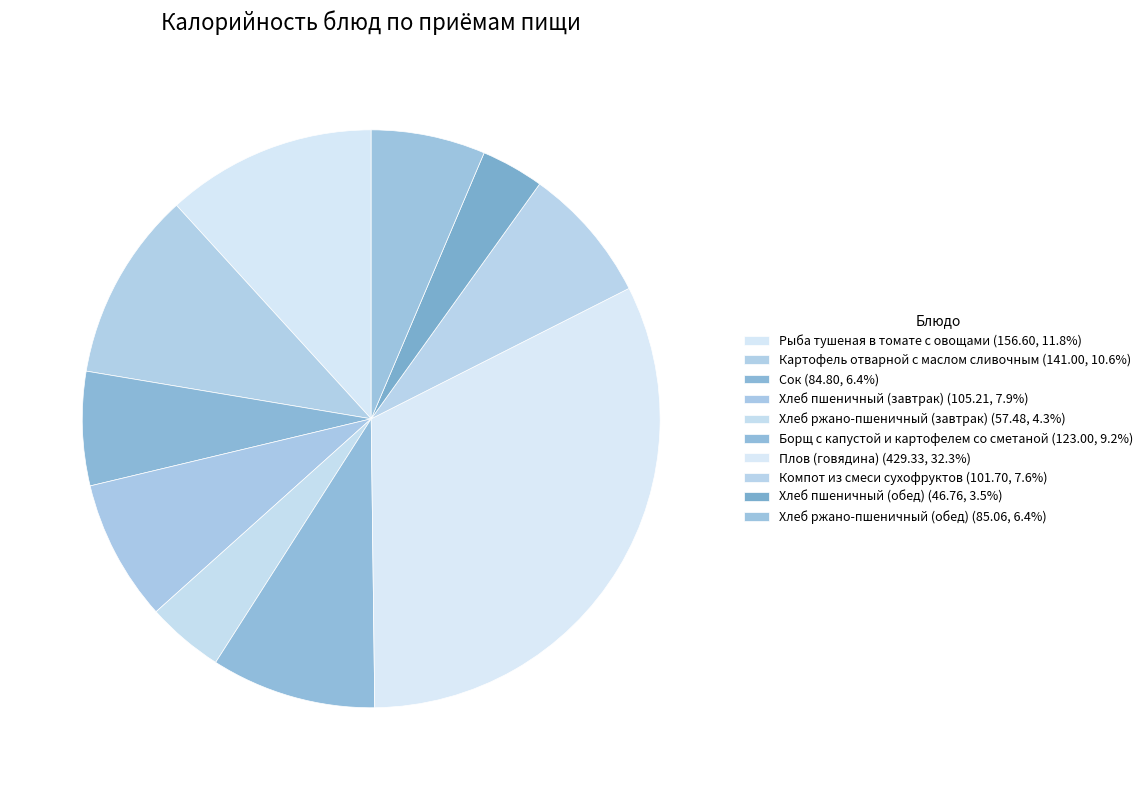

The Рыба тушеная в томате с овощами slice represents 12% of the pie. True or false?

True